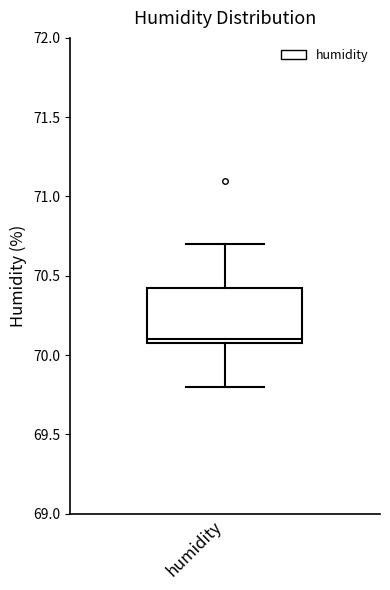

Read this box plot against the y-axis: the position of the median line, the range covered by the box, and the ends of both whiskers. The values are not printed on the chart, so give them approximately, as read against the axis.

median 70.10 (just above the box's lower edge), box 70.10 to 70.45, whiskers 69.80 to 70.70